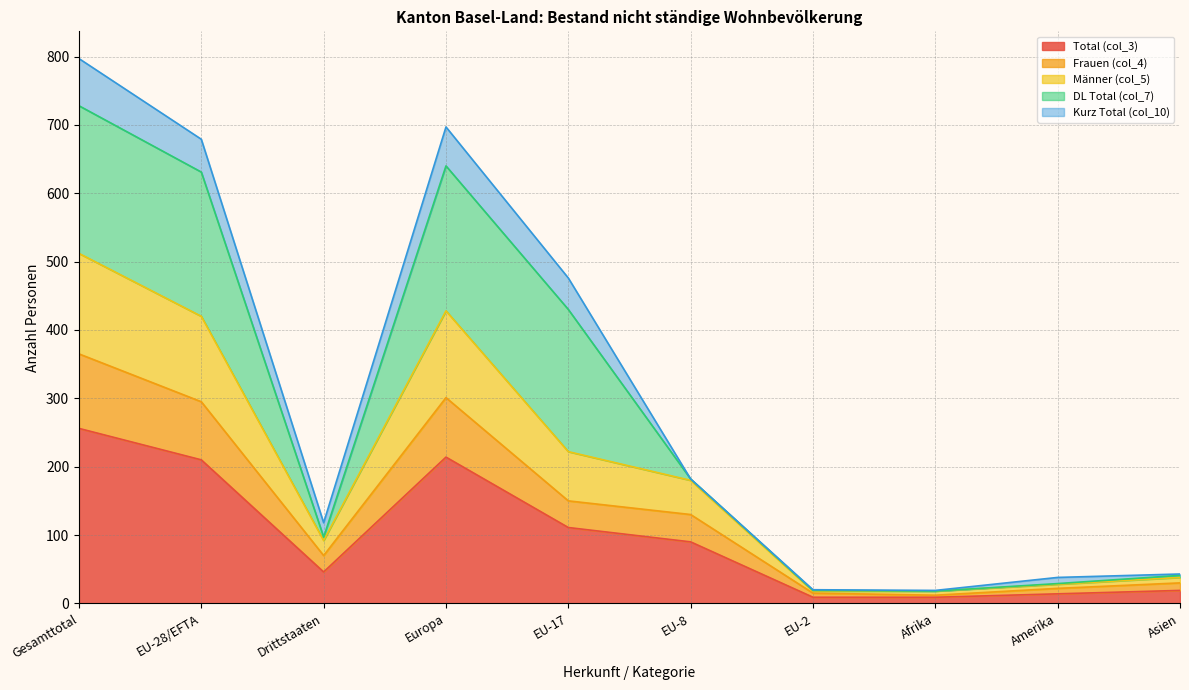

True or false: Frauen (col_4) and Männer (col_5) cross at least once.

False